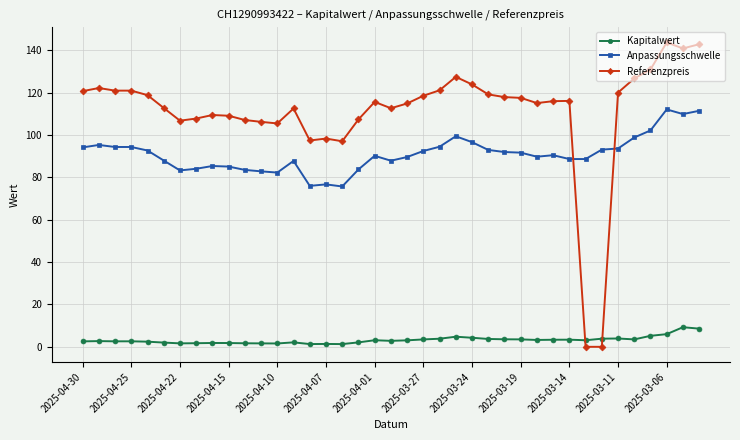

How many intersections are there between Referenzpreis and Anpassungsschwelle?

2